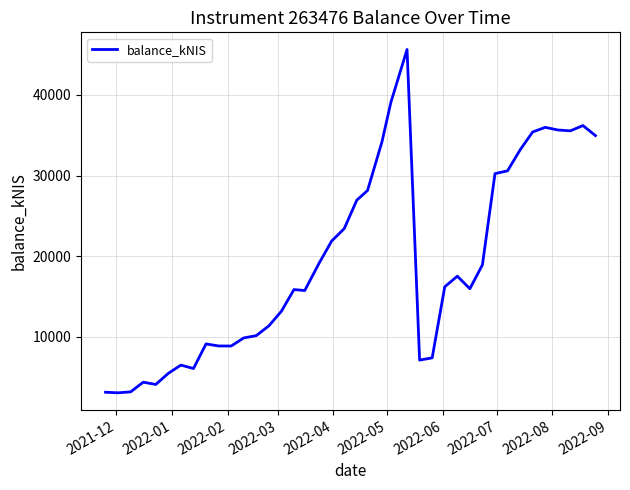

What is the minimum value shown in the chart?

3073.5